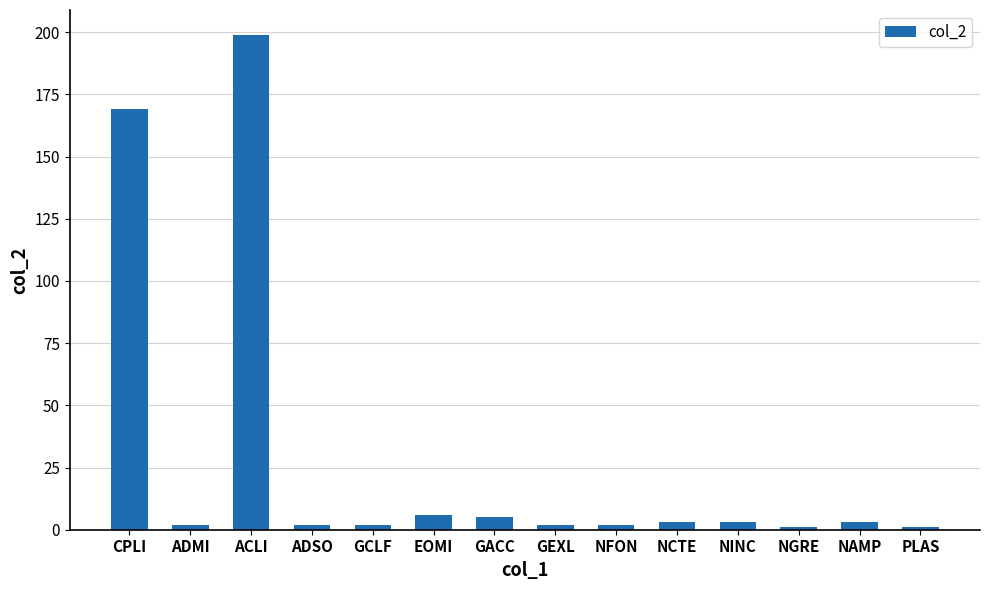

Which label corresponds to the largest value in the chart?

ACLI